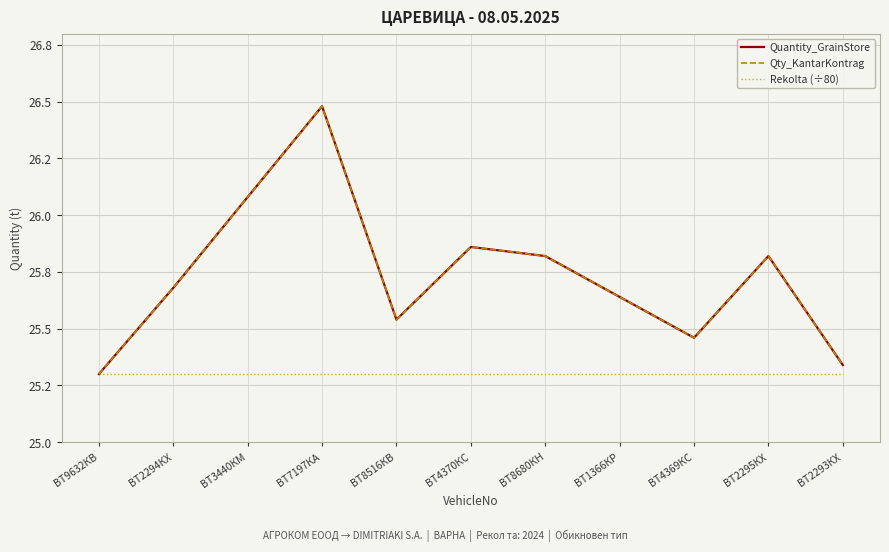

Does the chart have visible grid lines?

Yes